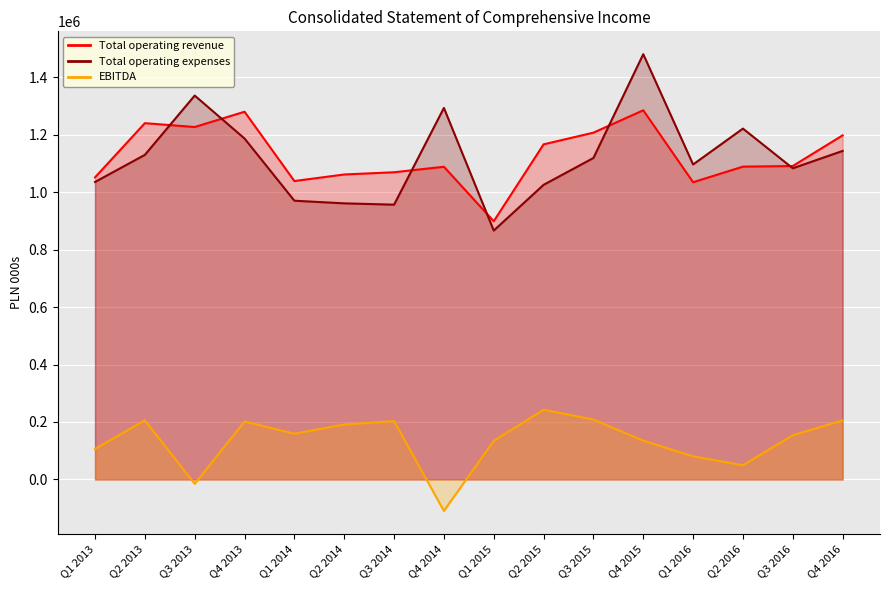

What is the difference between the second highest and second lowest values in the Total operating expenses series?

379720